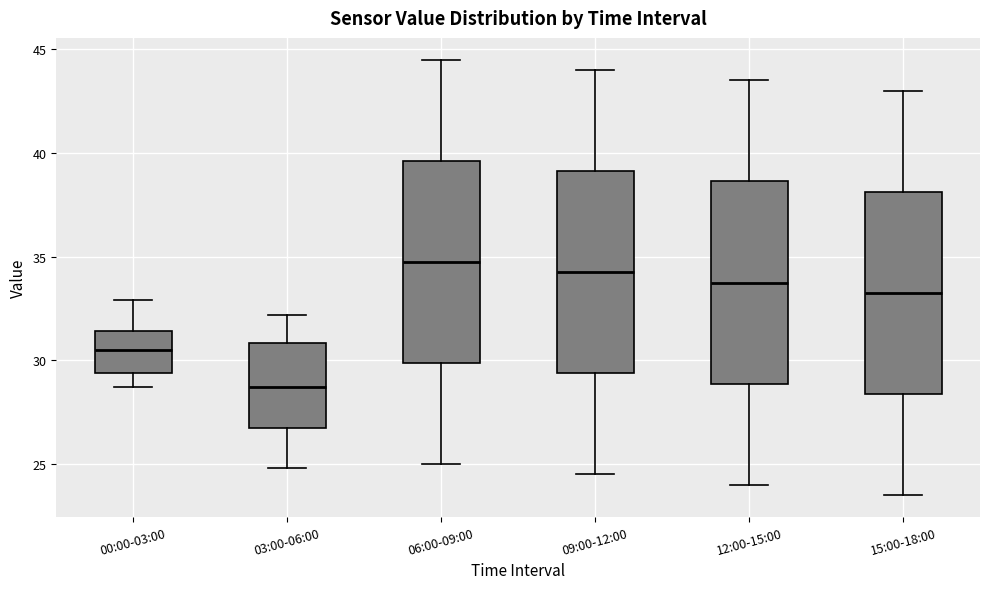

Where does the median line of the box for 00:00-03:00 sit on the y-axis? The values are not printed on the chart, so give them approximately, as read against the axis.

30.5